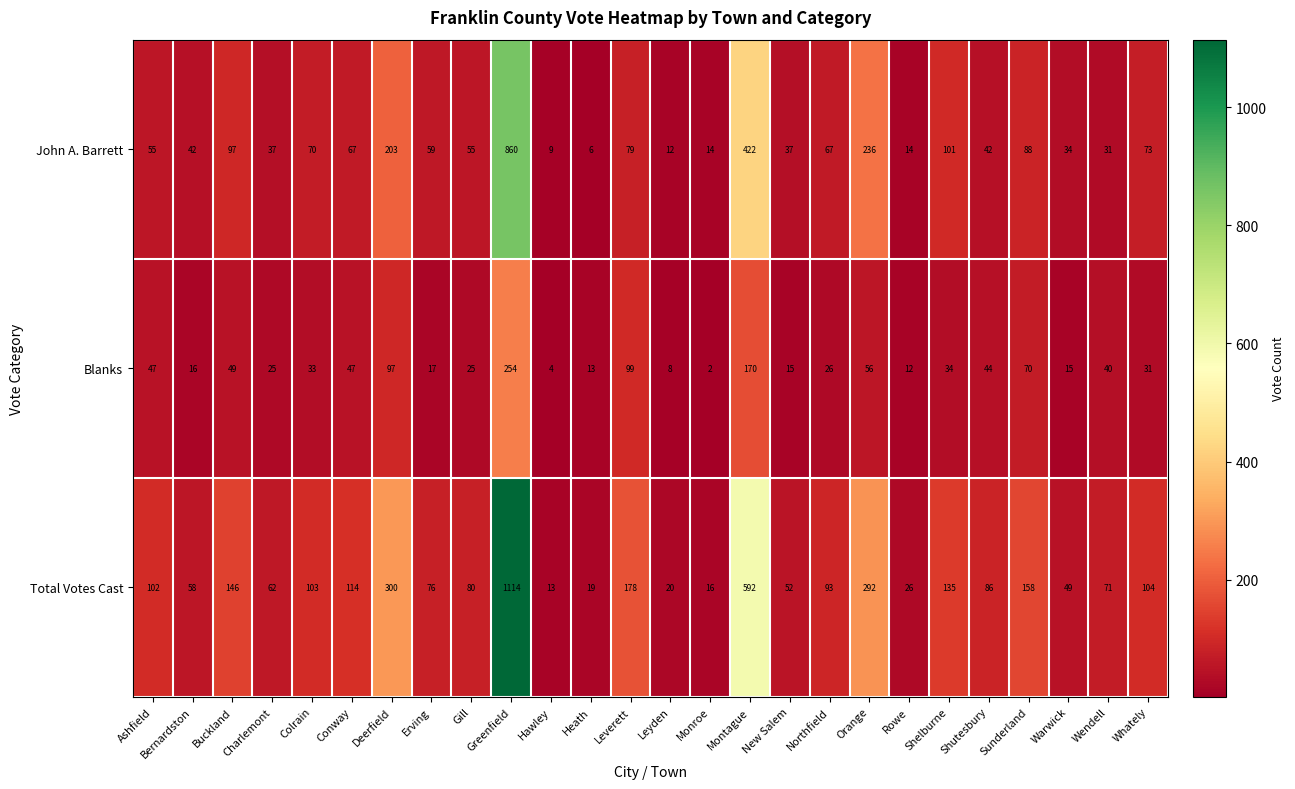

At which category is the sum across all series the highest?

Greenfield